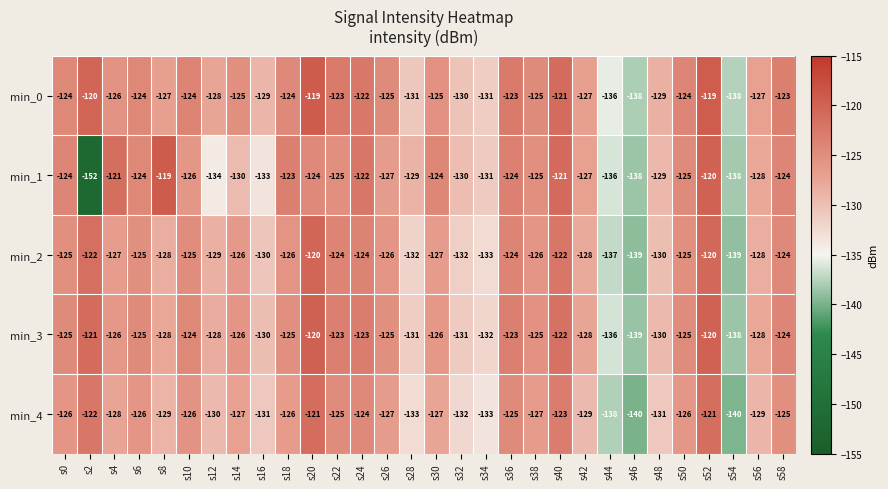

What is the approximate value of min_0 at s8, to the nearest 10?

-130